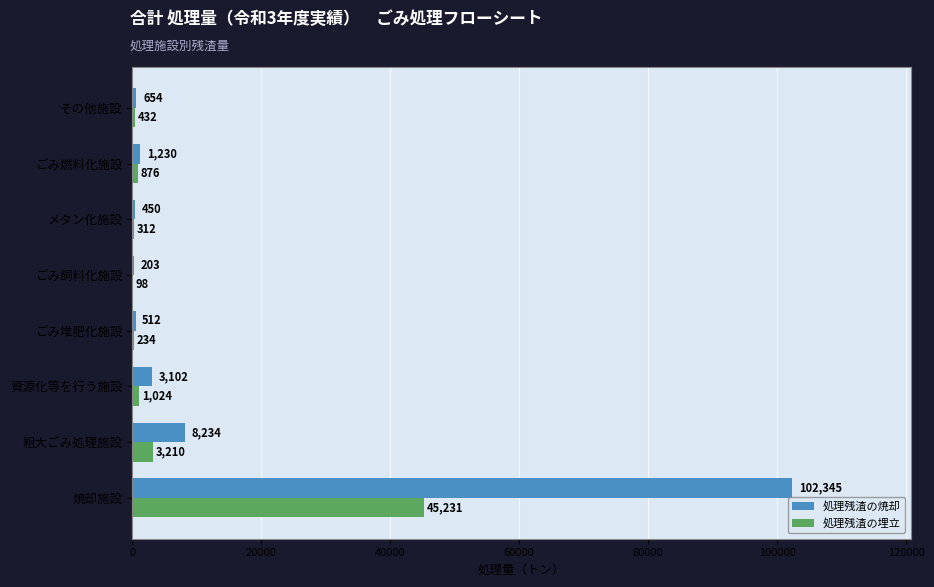

What is the highest value of the 処理残渣の焼却 series?

102345